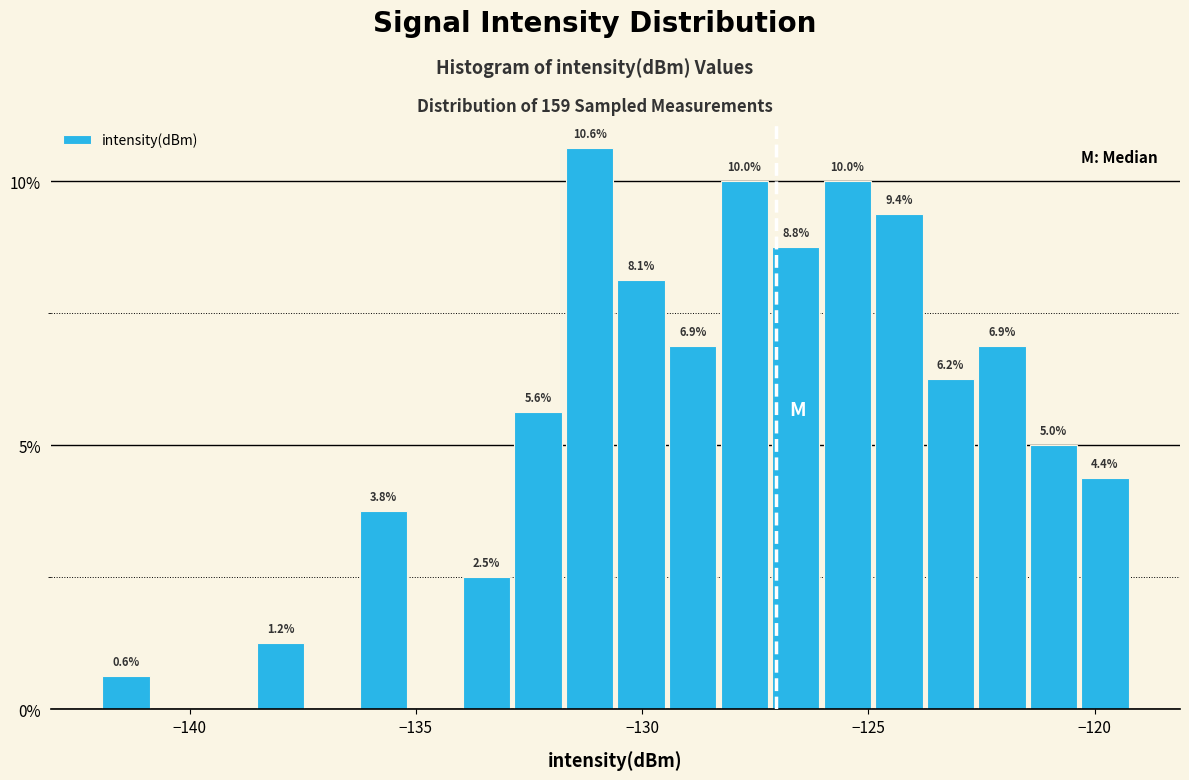

Around what value on the x-axis is the tallest bar? Give the approximate position of its centre, as read against the axis.

-131.0